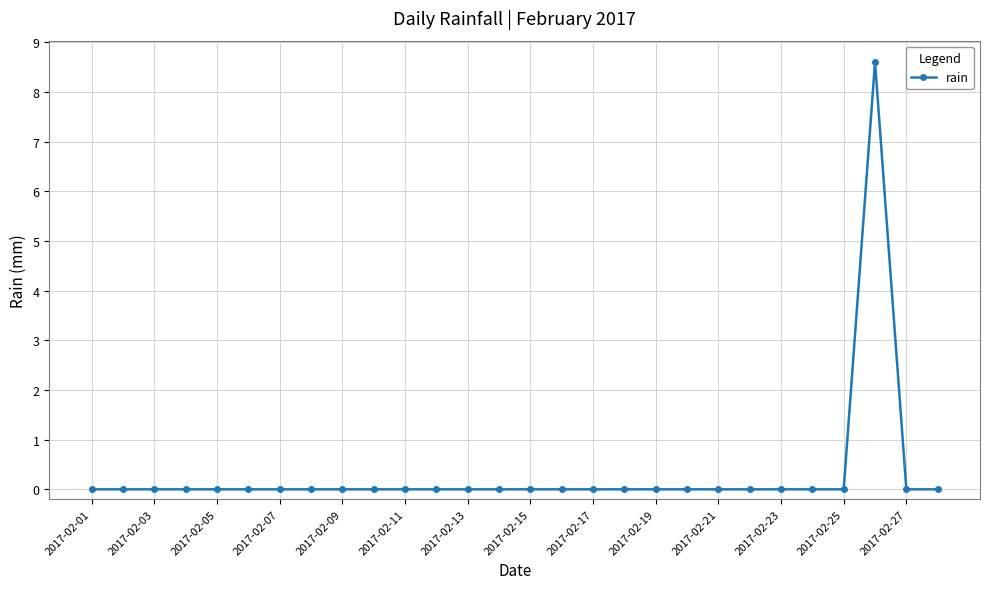

How many distinct data groups are displayed?

1